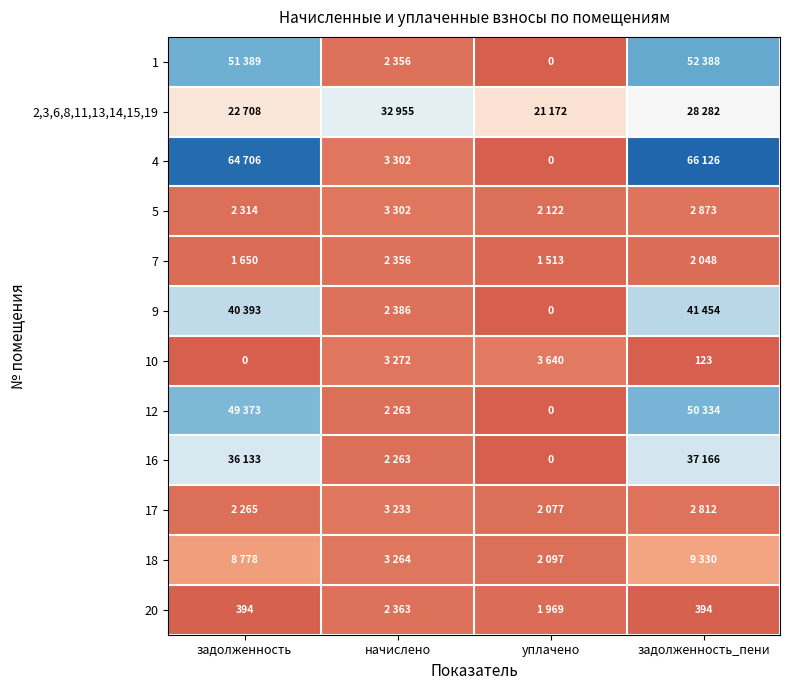

At which category does the chart reach its peak across all series?

задолженность_пени